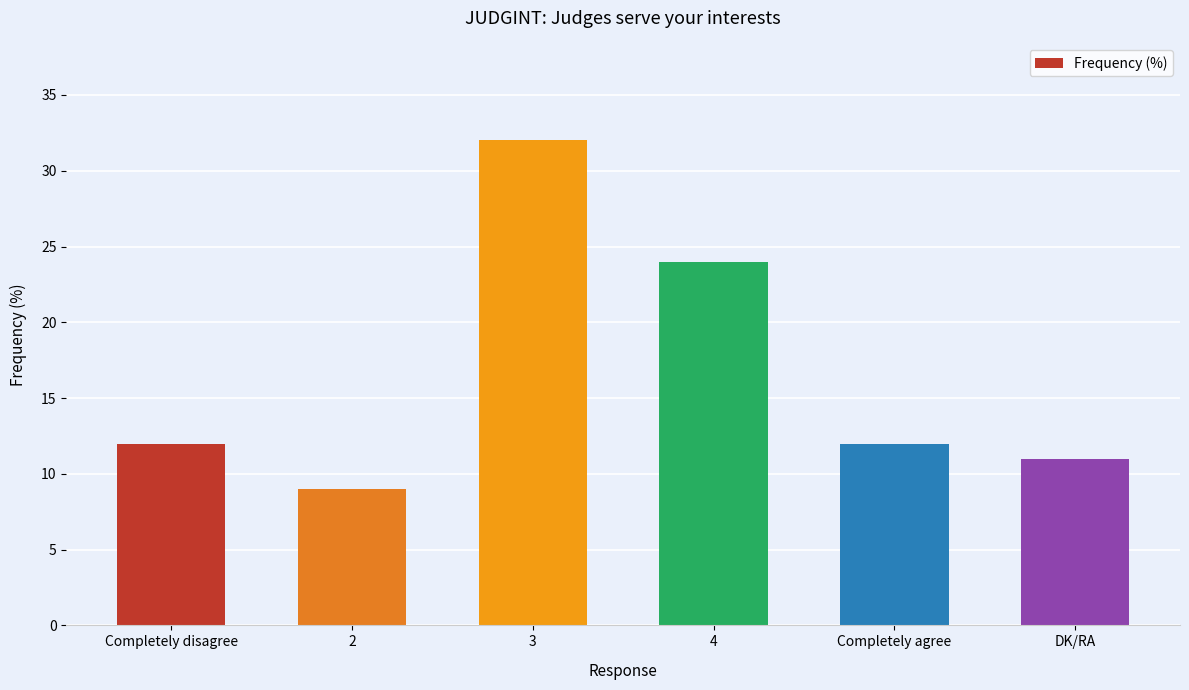

True or false: the data shows 11 at DK/RA.

True